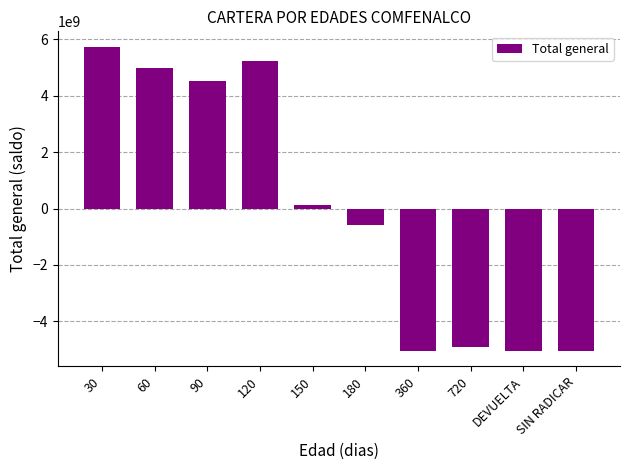

What is the maximum value shown in the chart?

5743838763.7